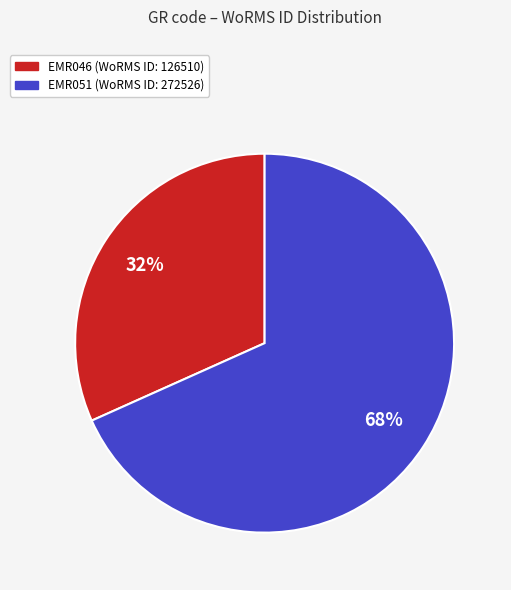

To the nearest percent, what is the combined percentage of EMR051 and EMR046?

100%